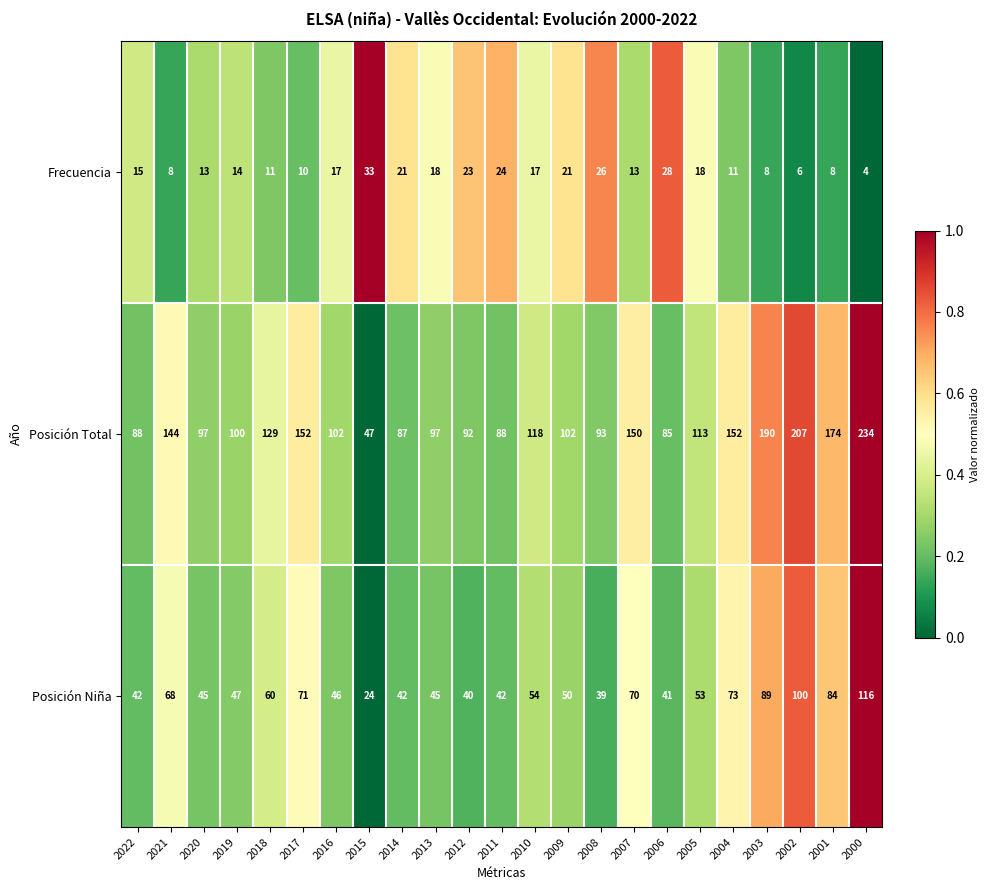

The Posición Total series shows 102 at 2009. True or false?

True